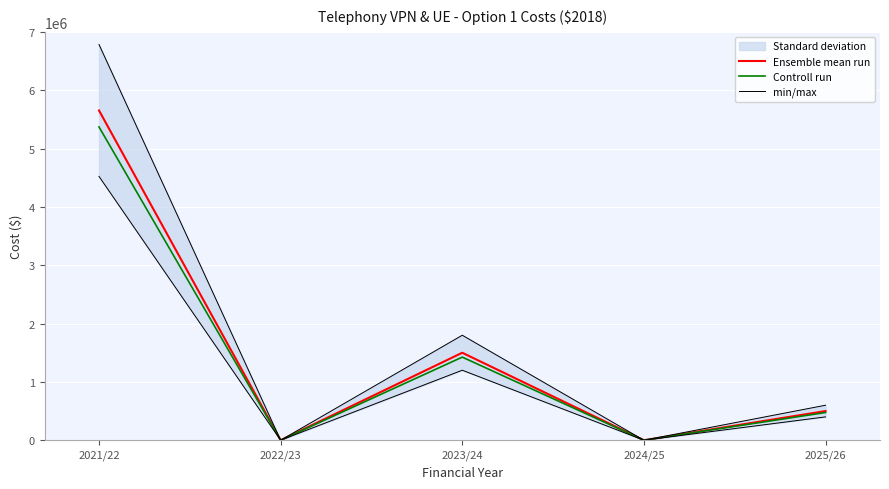

The value of Ensemble mean run at 2022/23 is 0.0. True or false?

True